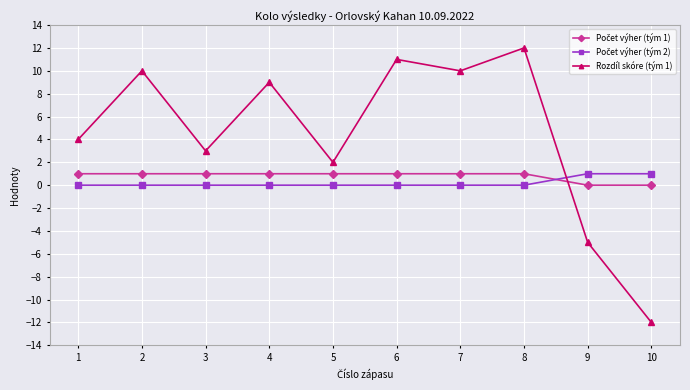

What is the greatest value displayed?

12